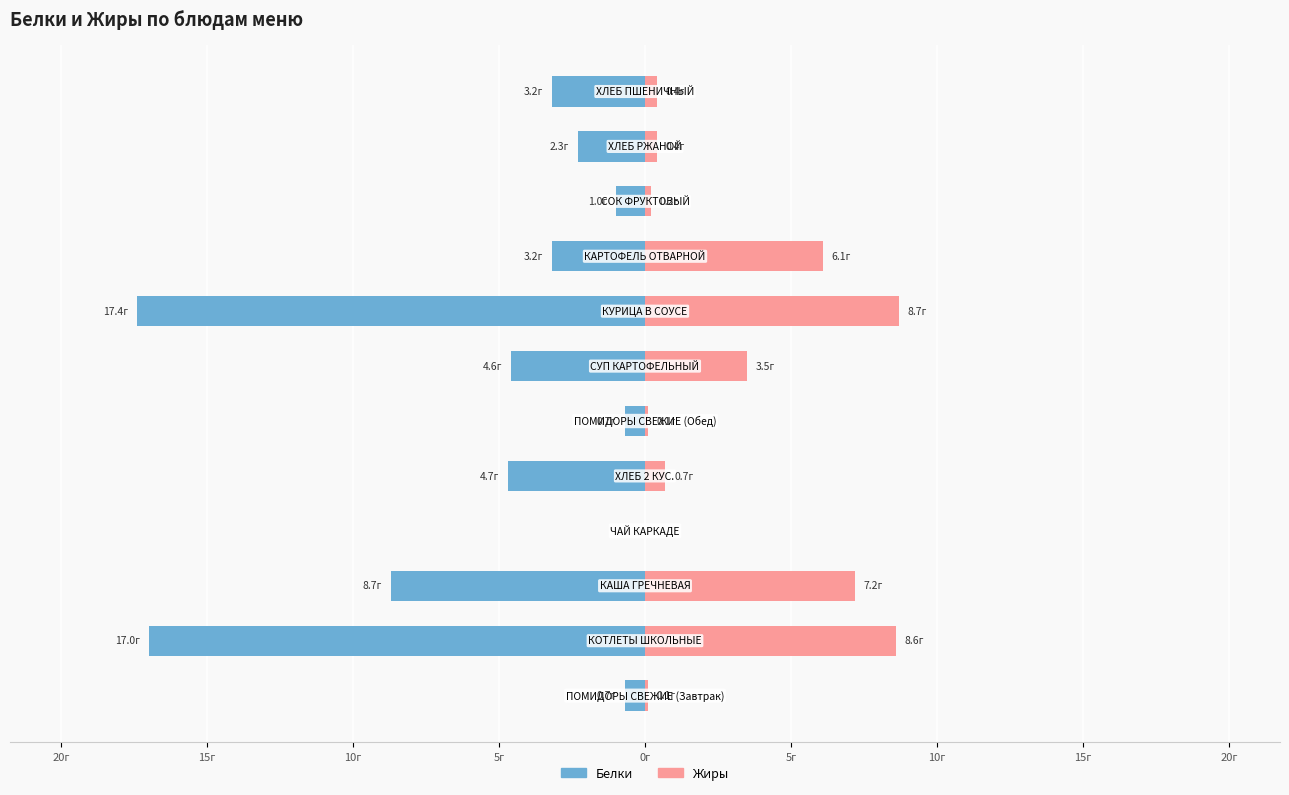

True or false: Белки has a value of -3.7 at 20г.

False